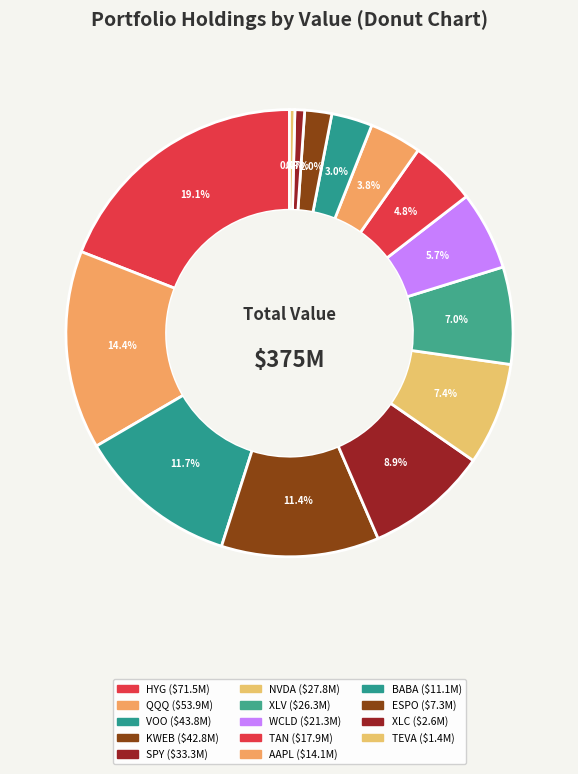

Is ESPO the majority of the pie?

No